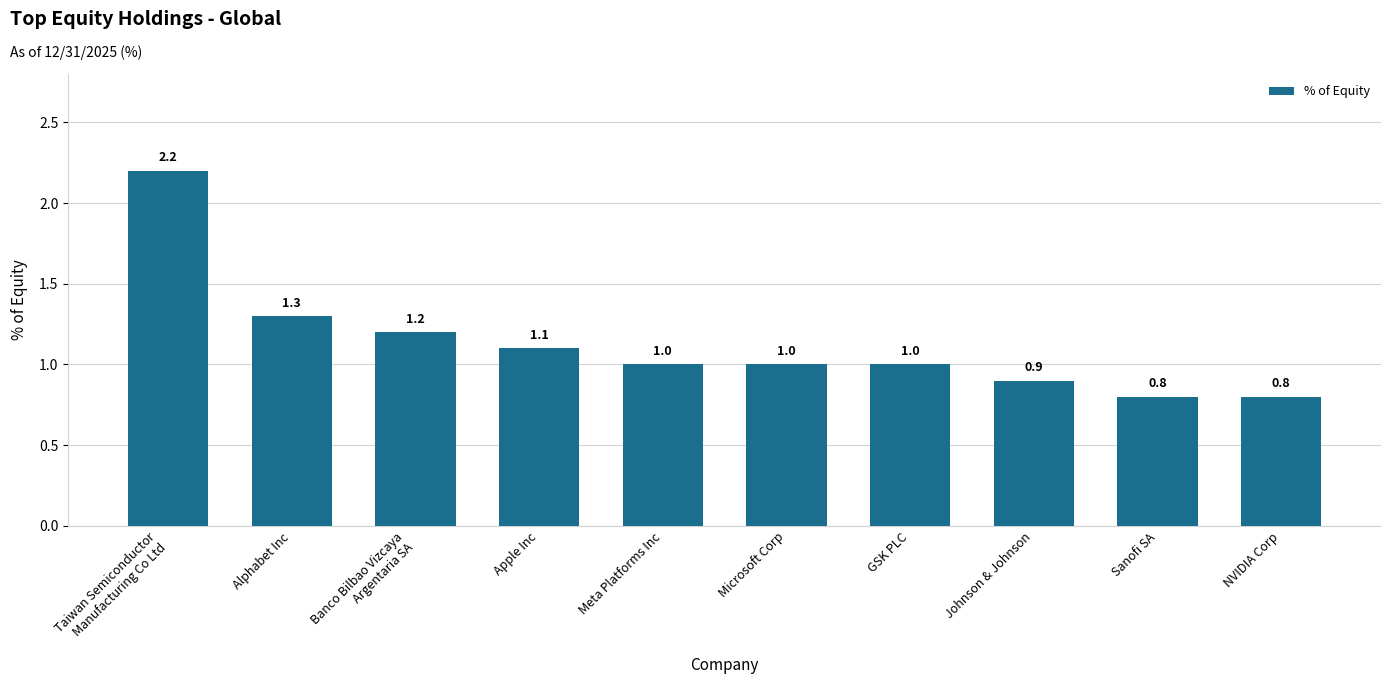

Are the bars grouped side by side (vs. stacked)?

No